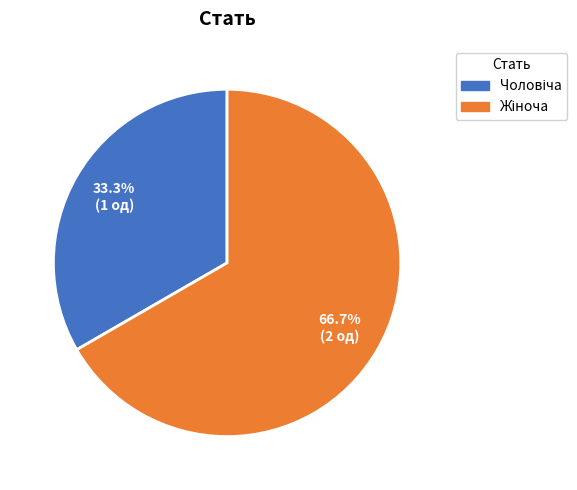

Does any single category account for the majority?

Yes